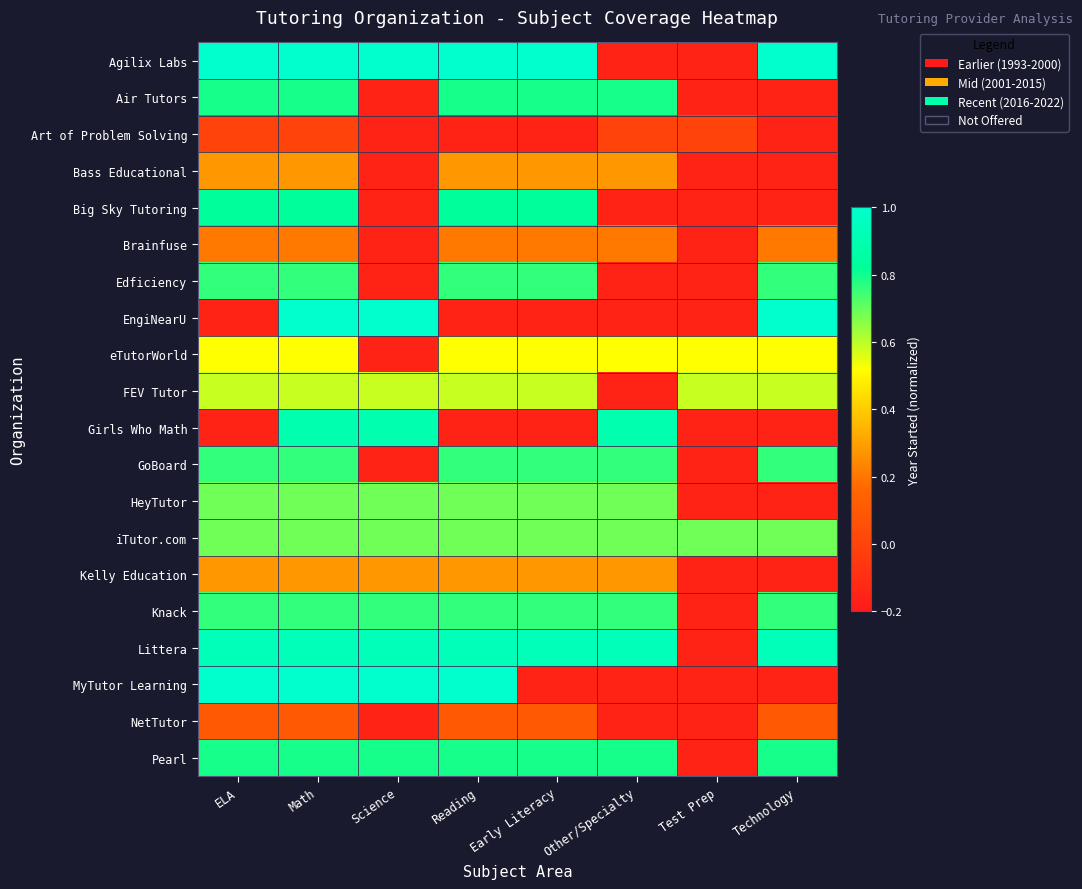

What is the difference between the highest and lowest values at Test Prep?

0.8